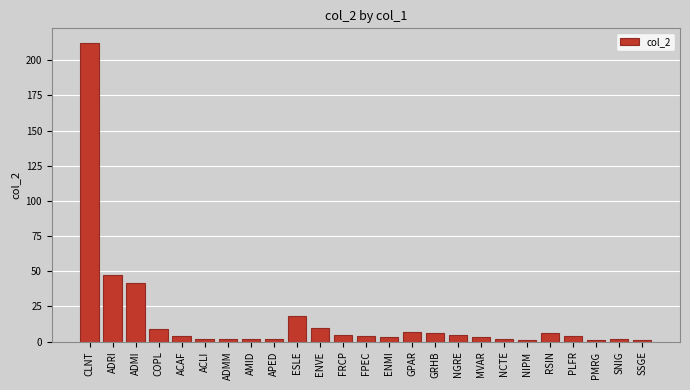

How many data points does each series have?

25